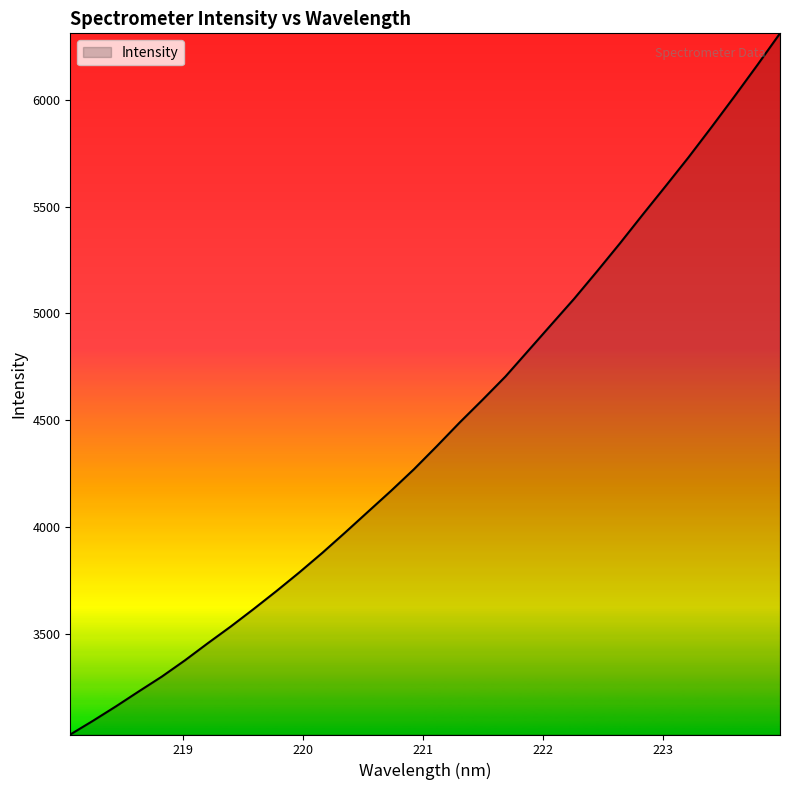

What is the sum of all values?

142354.6